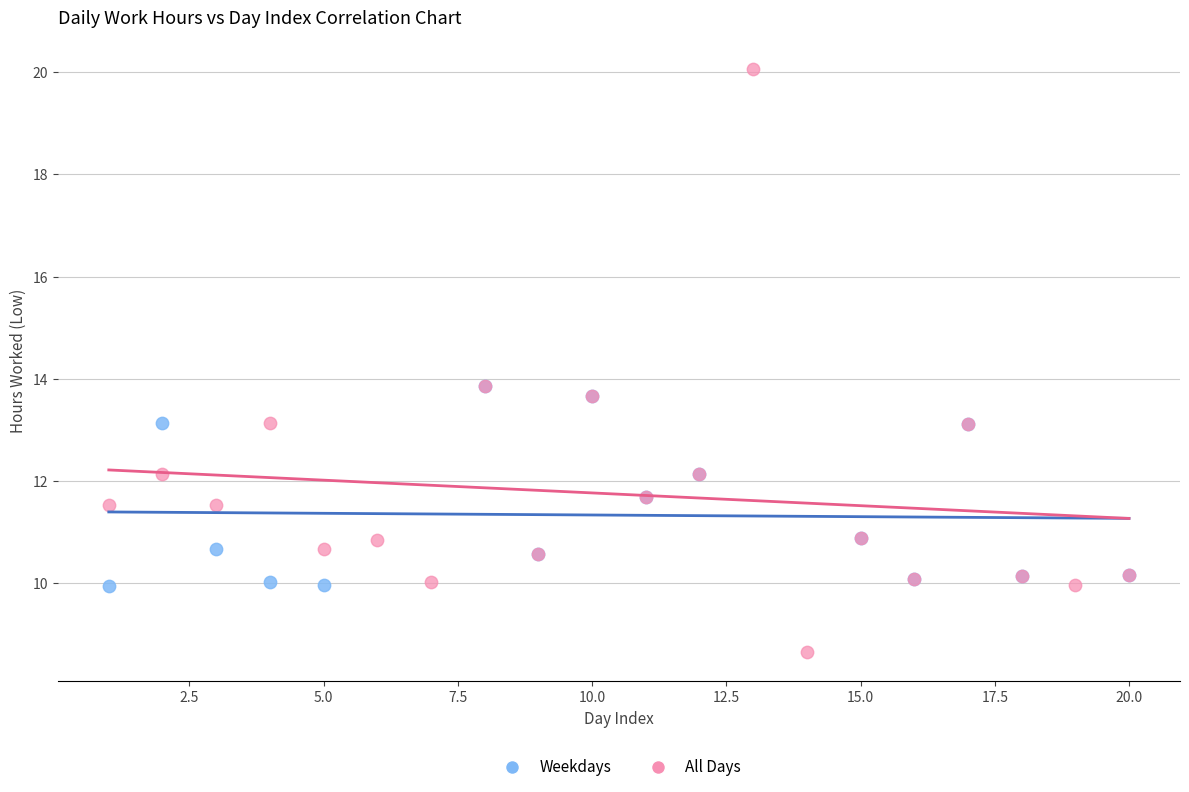

Which series has the largest Y range (max minus min)?

All Days